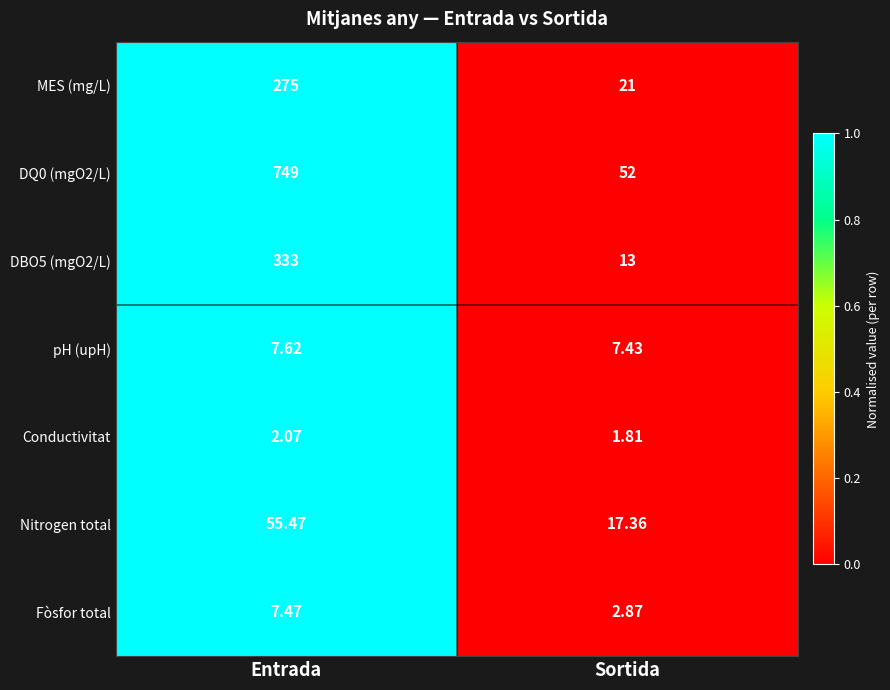

At which label is pH (upH) closest to 7?

Sortida